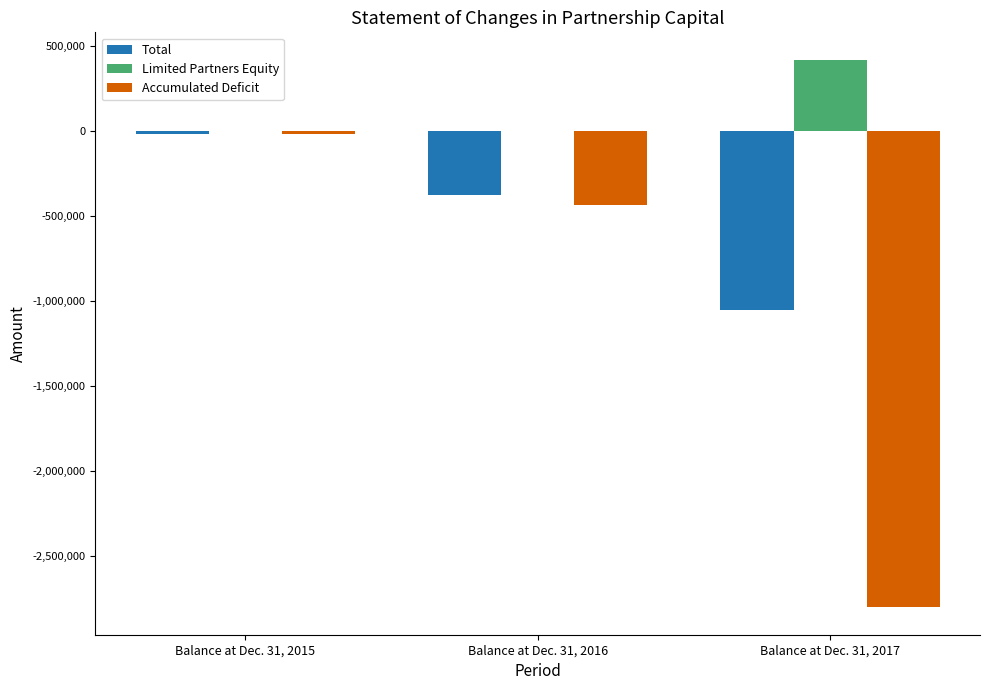

Which series changed the most between Balance at Dec. 31, 2016 and Balance at Dec. 31, 2017?

Accumulated Deficit